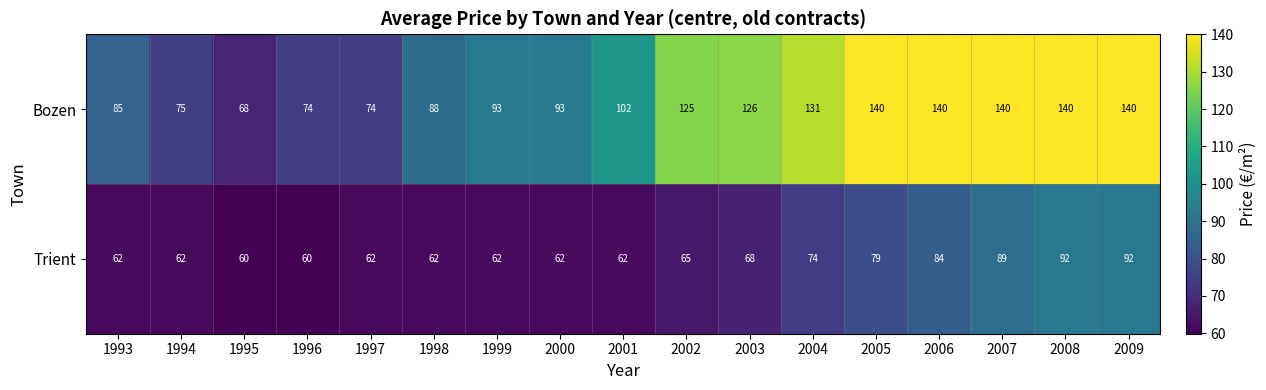

What is the difference between the highest and lowest values at 2003?

58